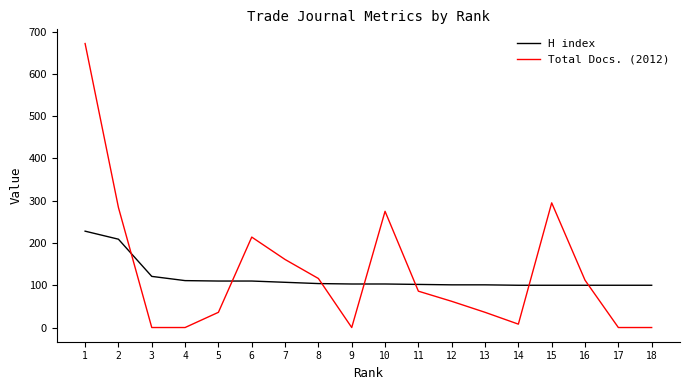

Where is Total Docs. (2012) nearest to the value 336?

15